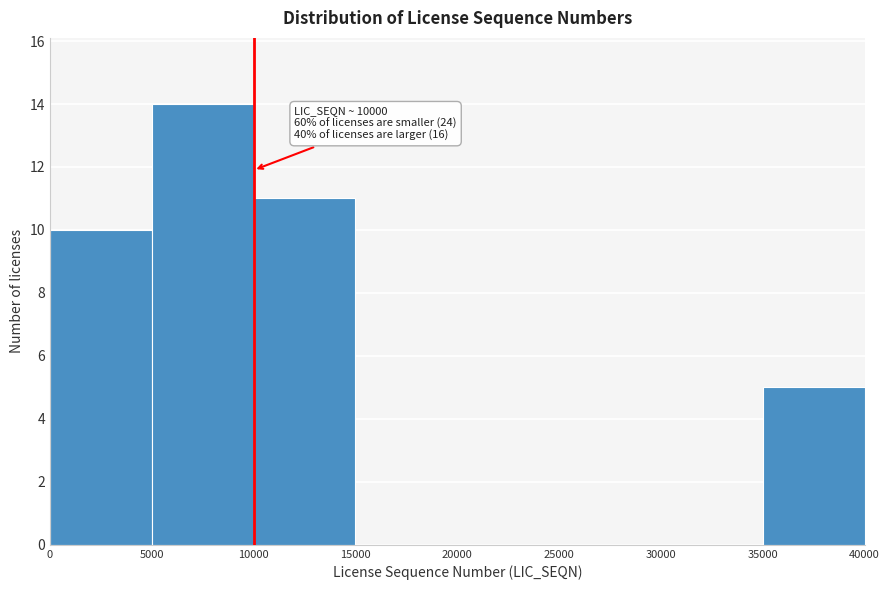

Which range on the x-axis has the tallest bar?

5000 to 10000